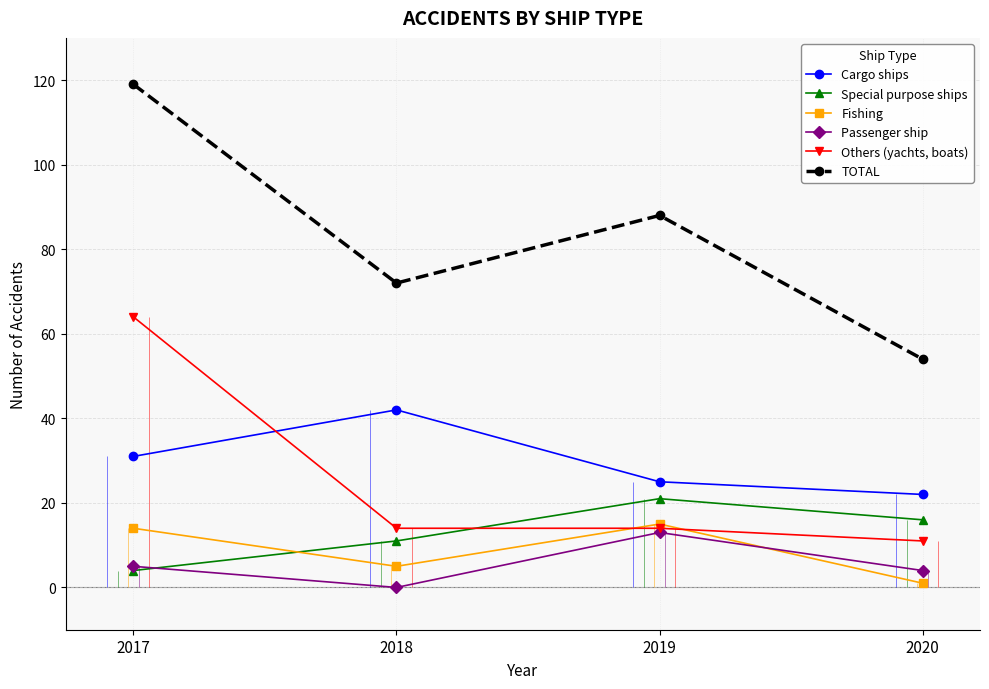

Between 2020 and 2018, which is larger?

2018